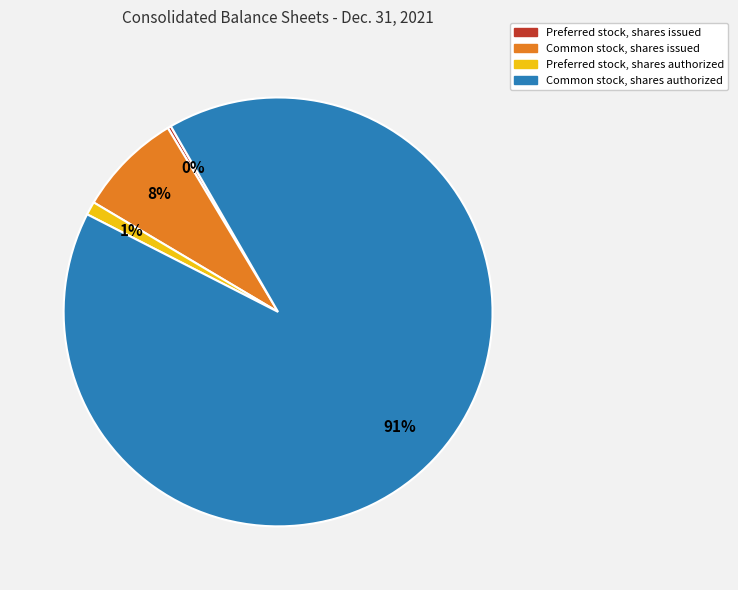

Which category has the biggest portion of the pie?

Common stock, shares authorized